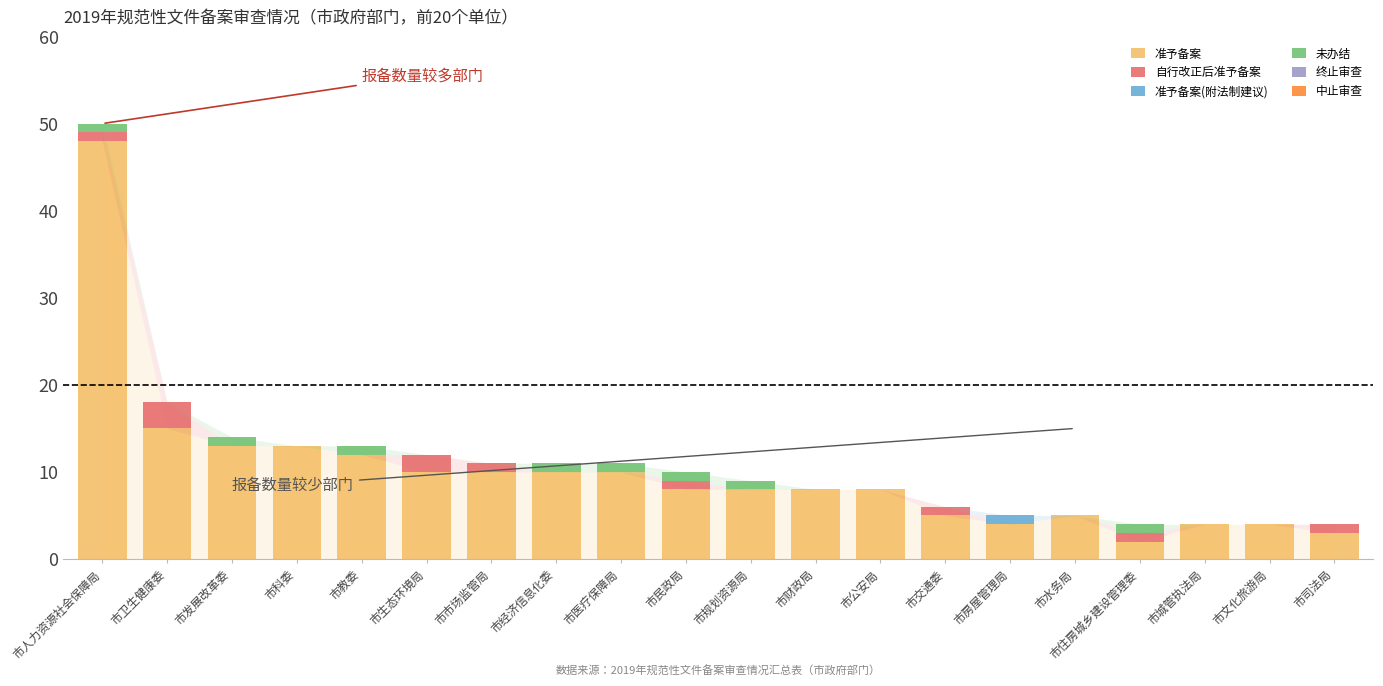

Is it true that 准予备案 equals 4 at 市经济信息化委?

False